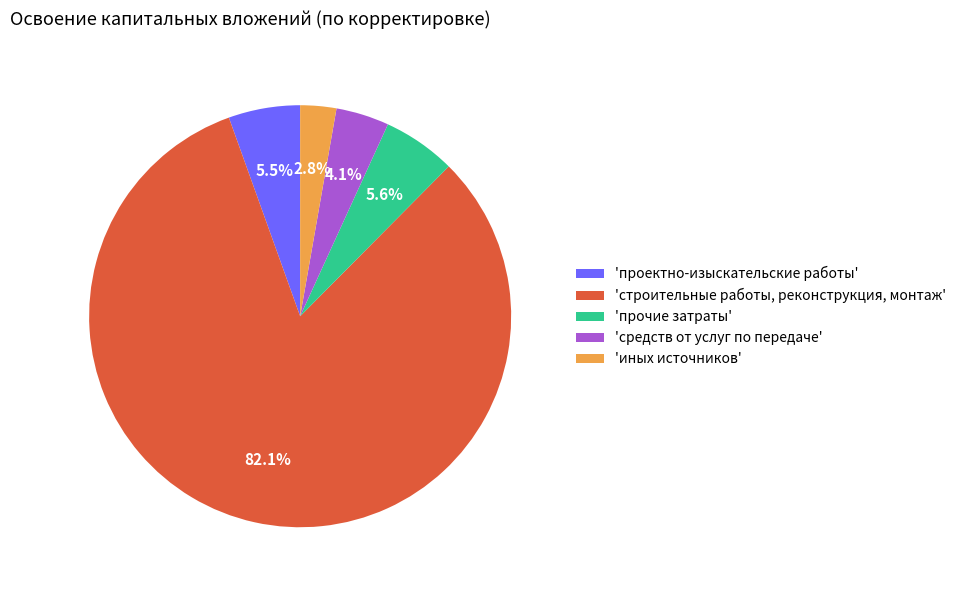

What percentage is NOT represented by 'проектно-изыскательские работы'?

94.5%